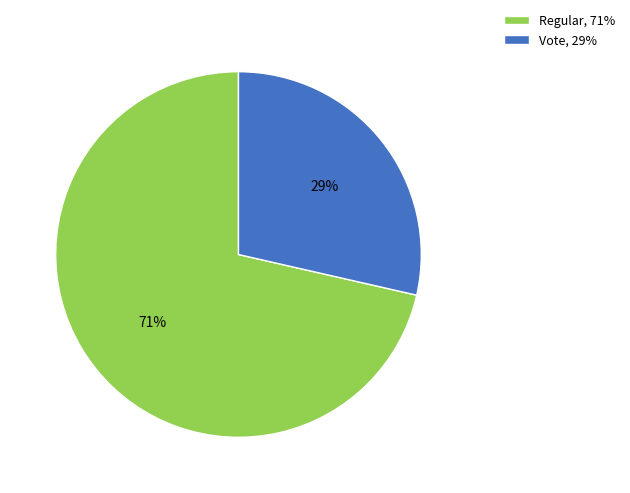

Which category has the biggest portion of the pie?

Regular